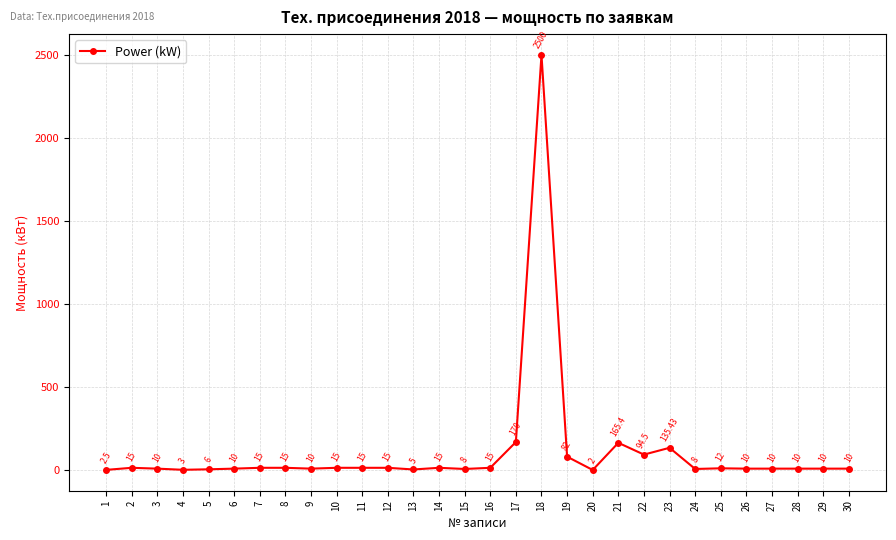

What is the value of the 15th point from the left?

8.0